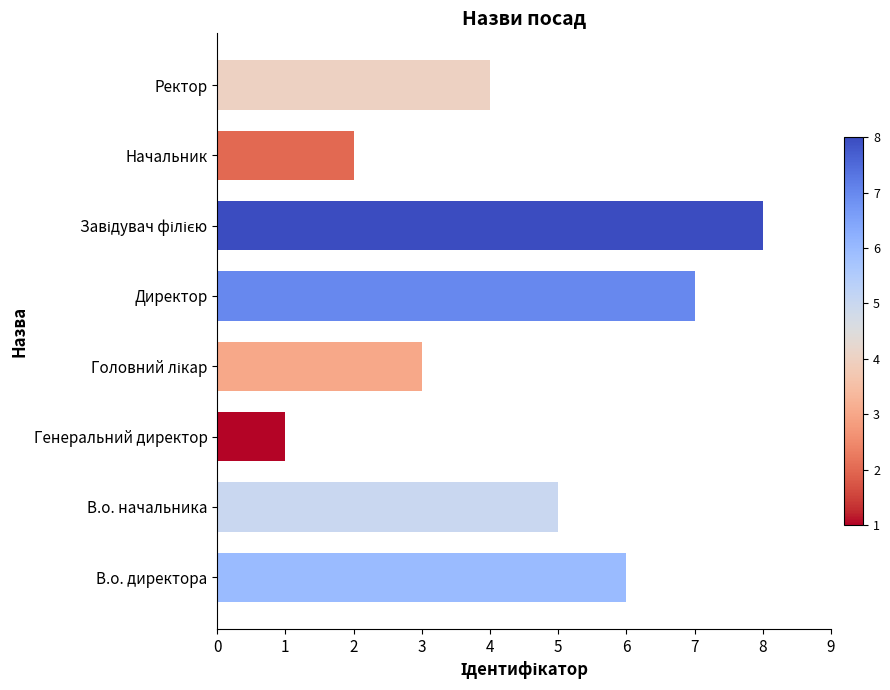

Approximately how many times larger is the value at В.о. директора compared to Начальник?

3.0